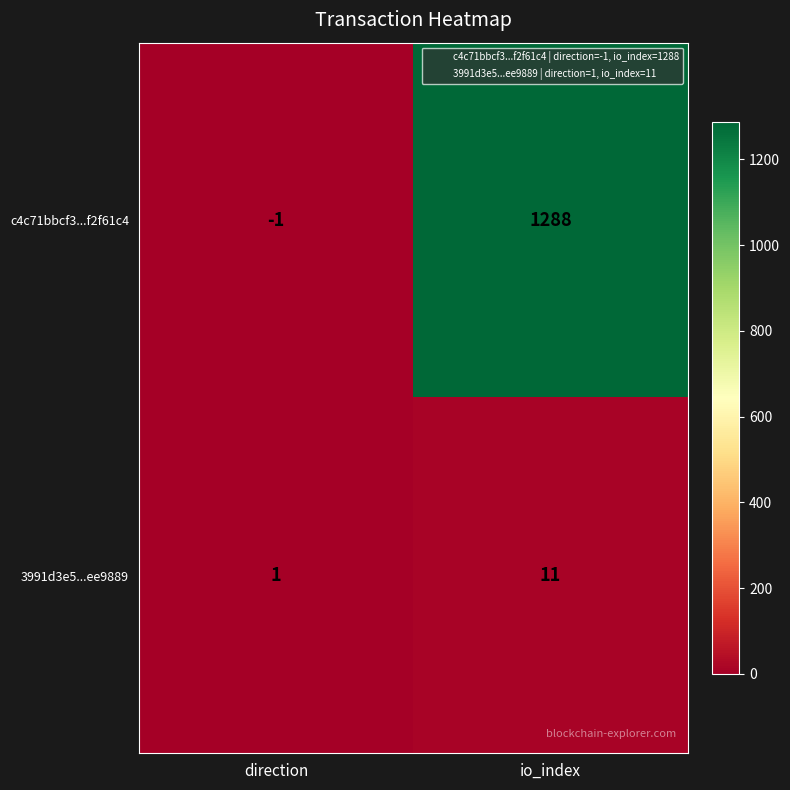

What is the difference between the 3991d3e5...ee9889 values at io_index and direction?

10